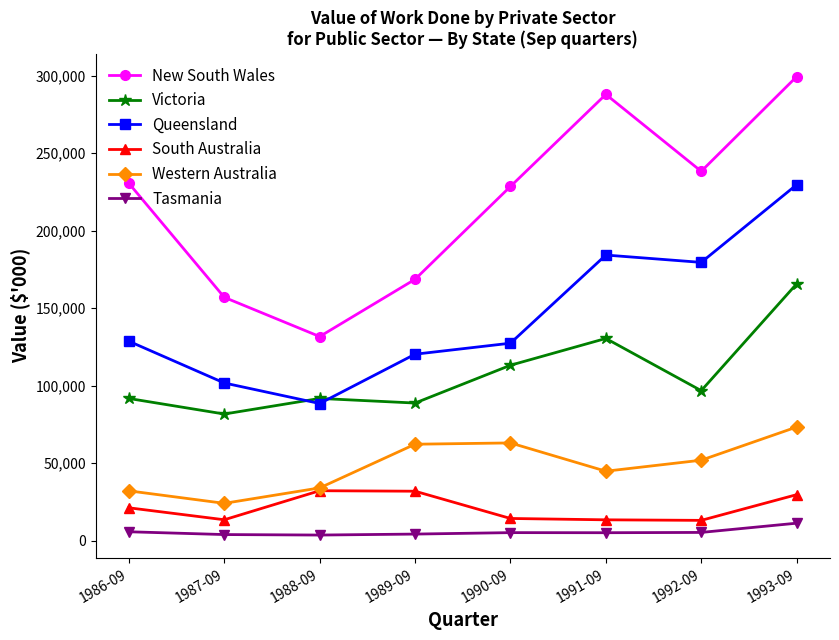

Which series has the largest range (max minus min)?

New South Wales